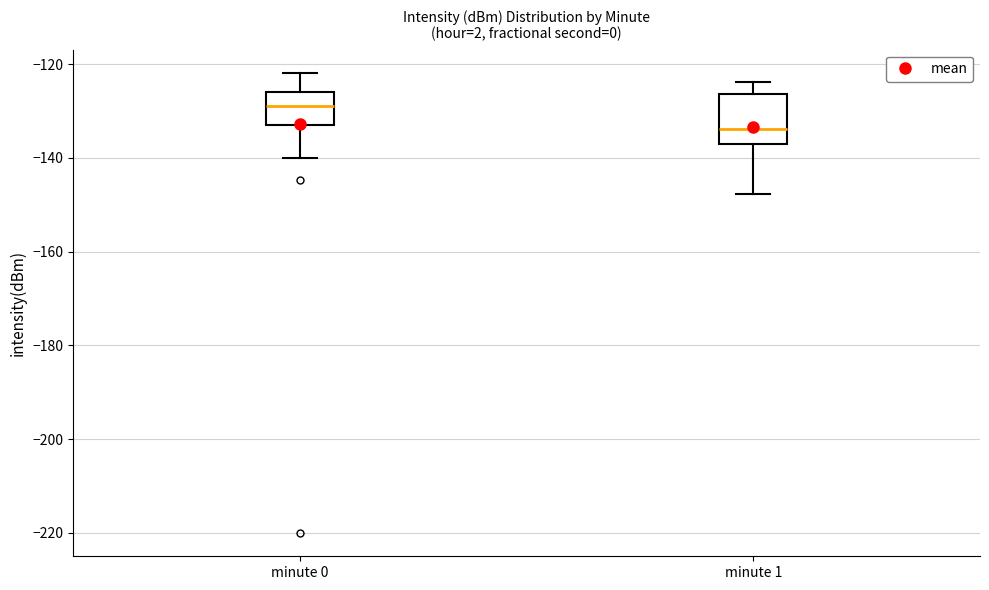

Reading left to right, read every box against the y-axis: the position of its median line, the range the box covers, and the ends of its whiskers. The values are not printed on the chart, so give them approximately, as read against the axis.

minute 0: median -128, box -134 to -126, whiskers -140 to -122
minute 1: median -134, box -138 to -126, whiskers -148 to -124